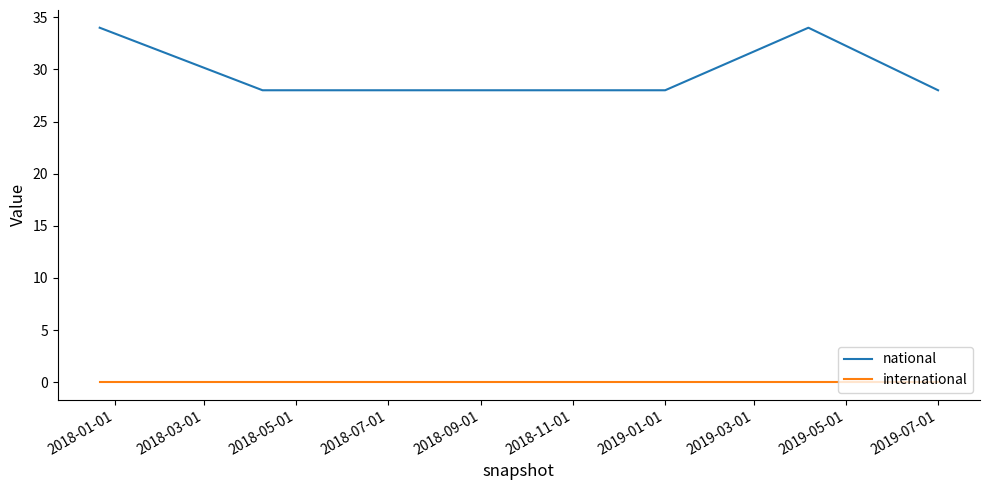

What is the highest value of the national series?

34